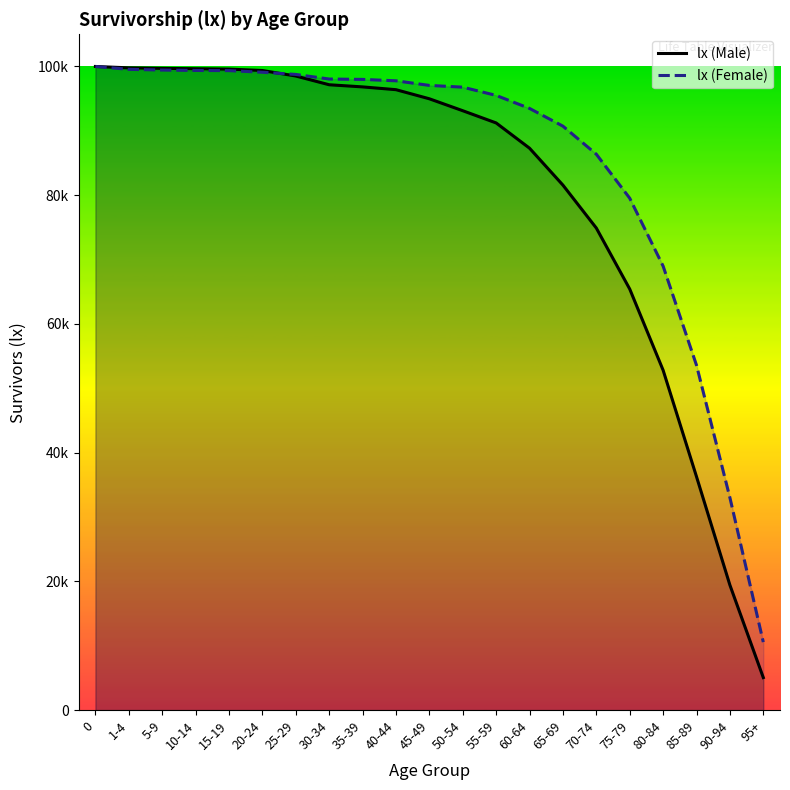

What is the difference between the maximum and minimum values in the lx (Female) series?

89440